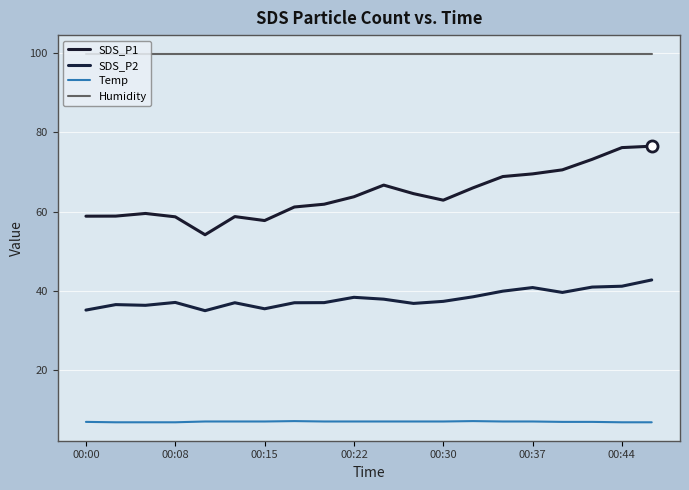

Which series has the largest total across all categories?

Humidity